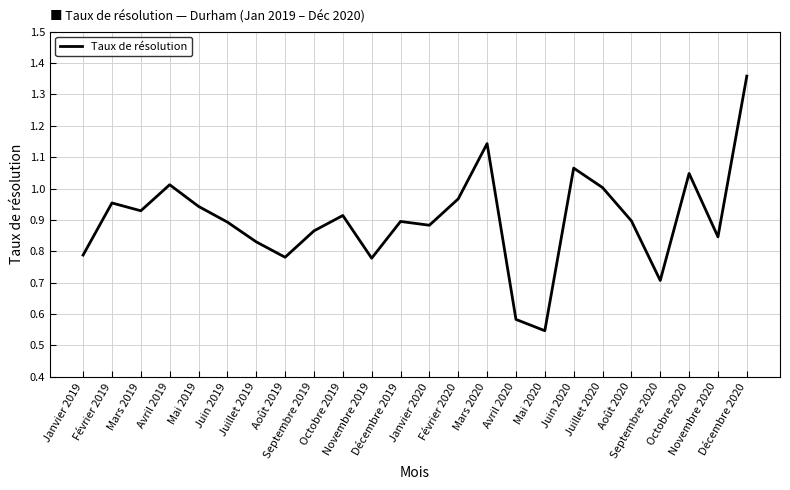

How many lines are shown in the chart?

1